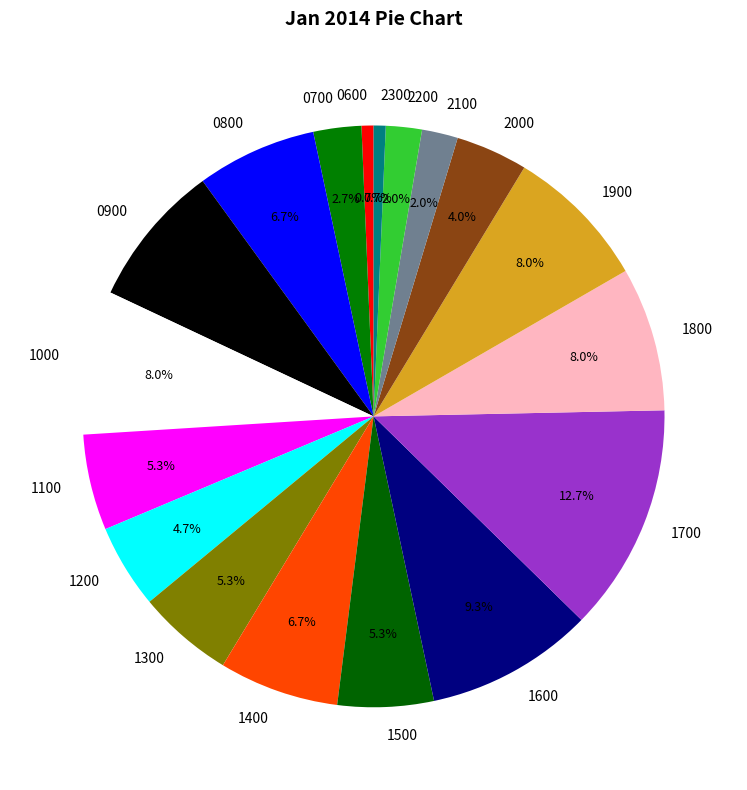

Which category has the biggest portion of the pie?

1700